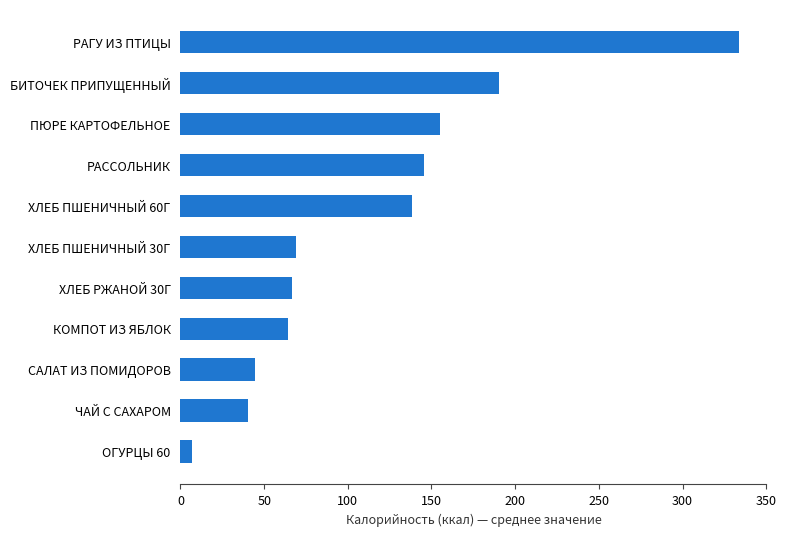

Are the bars grouped side by side (vs. stacked)?

No